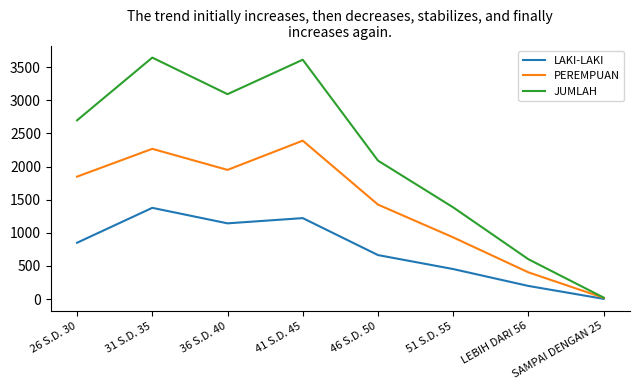

Which series has the largest total across all categories?

JUMLAH